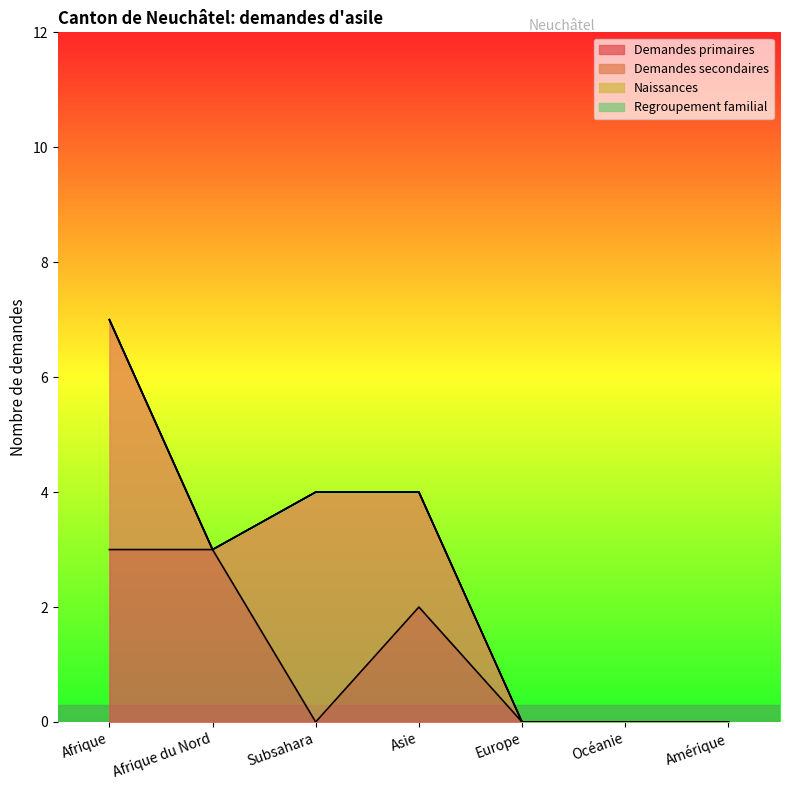

What are all the series names shown in the legend?

Demandes primaires, Demandes secondaires, Naissances, Regroupement familial